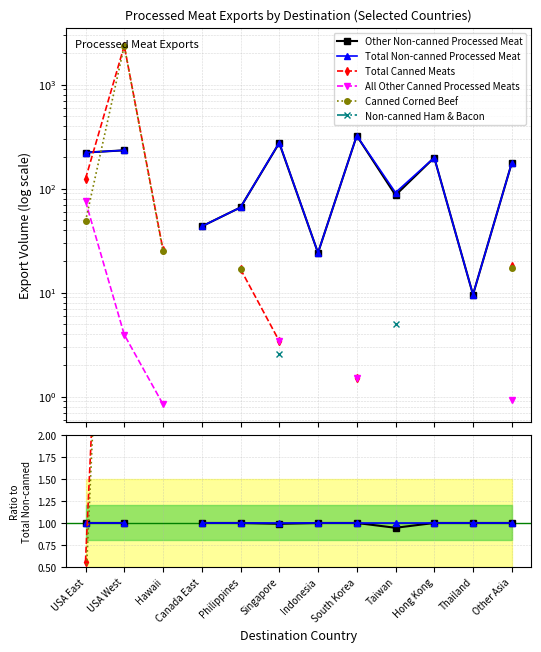

What are all the series names shown in the legend?

Other Non-canned Processed Meat, Total Non-canned Processed Meat, Total Canned Meats, All Other Canned Processed Meats, Canned Corned Beef, Non-canned Ham & Bacon